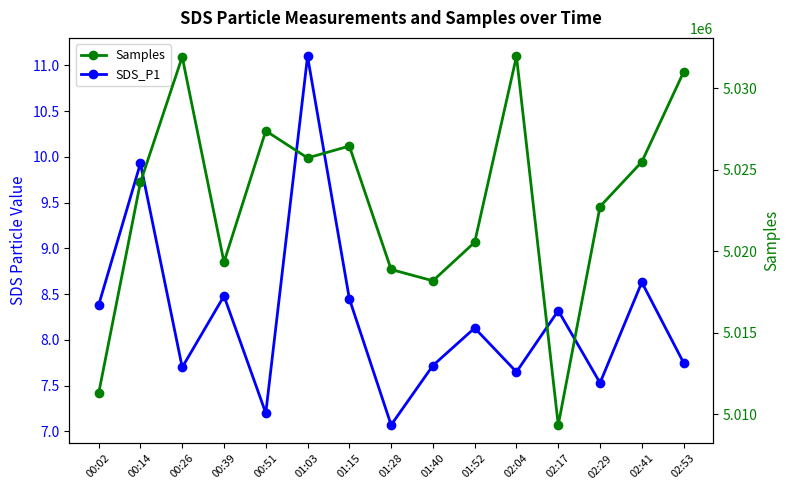

What is the difference between the second highest and minimum values in the Samples series?

22566.0